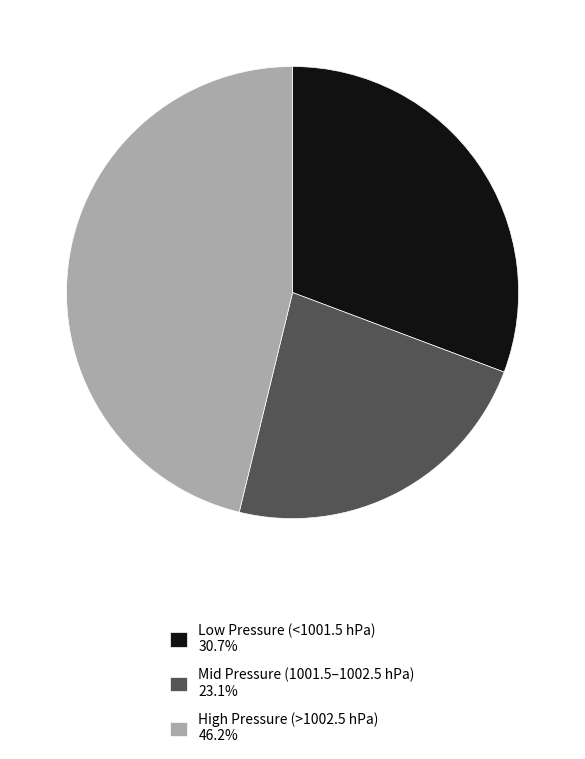

Combined, do Low Pressure (<1001.5 hPa) 30.7% and High Pressure (>1002.5 hPa) 46.2% account for over 50%?

Yes